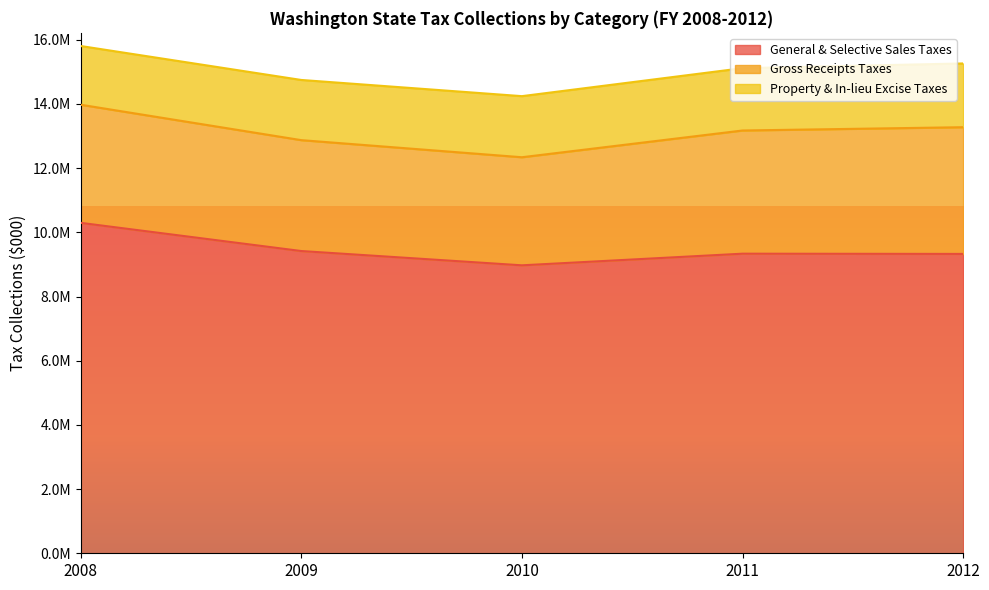

What is the maximum value shown in the chart?

10296190.0